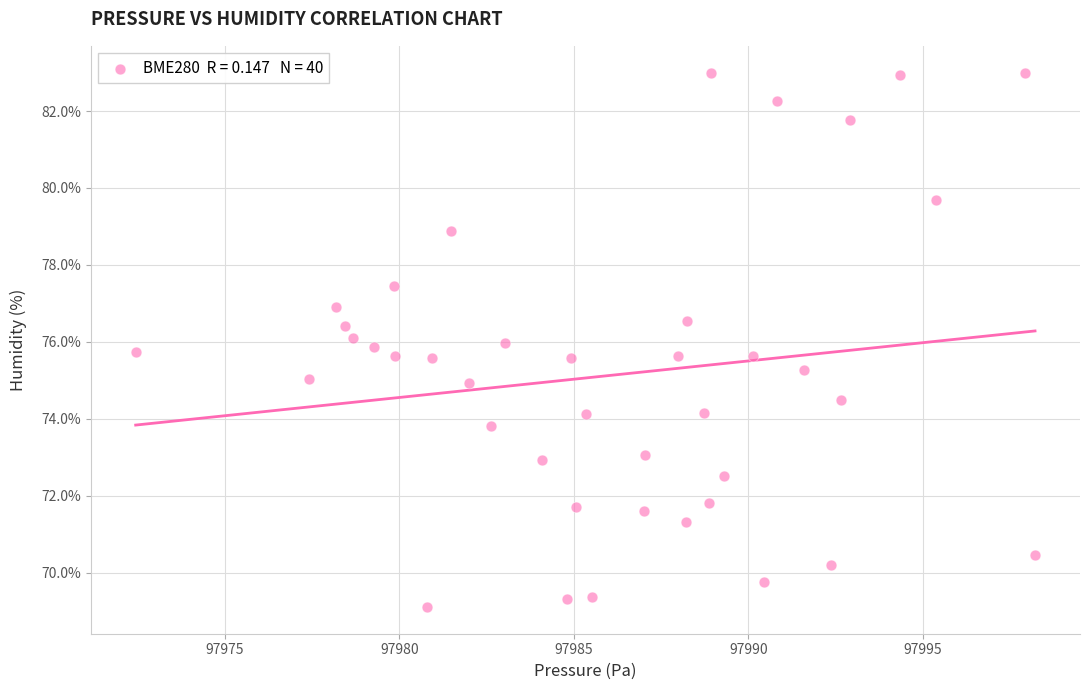

What is the range of X values (max minus min)?

25.8